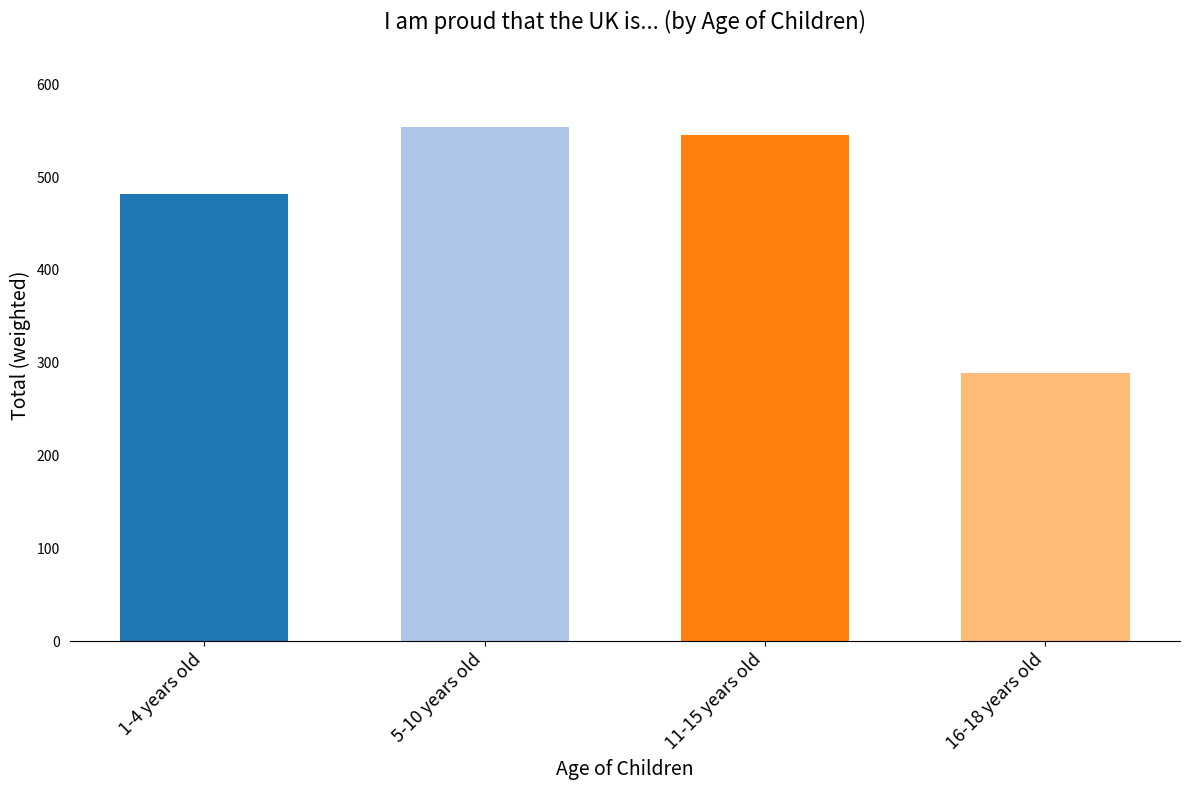

Which has a higher value, 11-15 years old or 16-18 years old?

11-15 years old